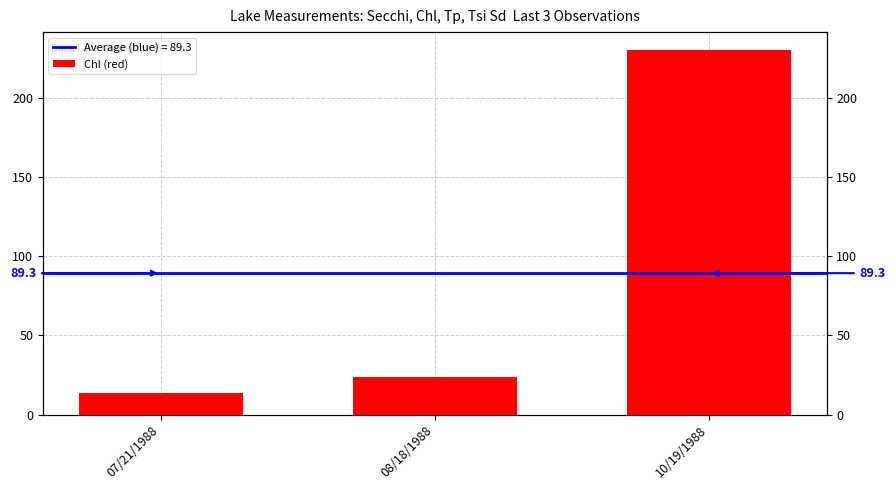

Count the number of values greater than 24.

1